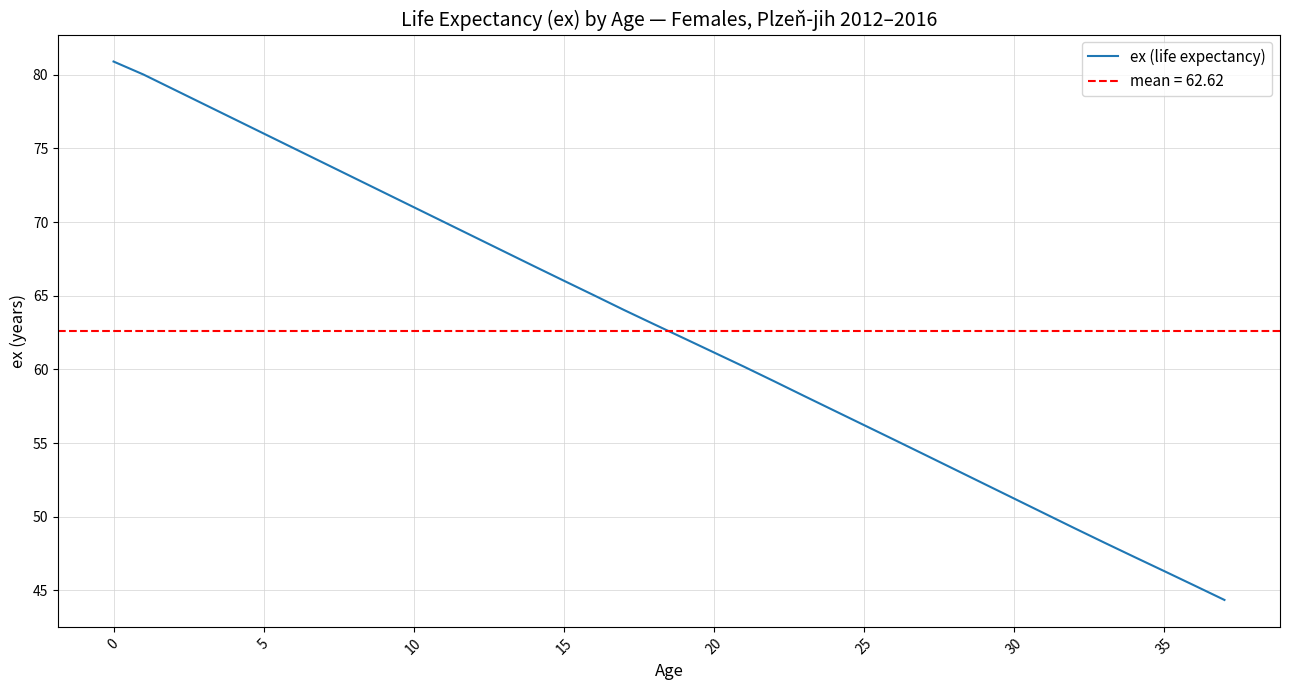

True or false: ex (life expectancy) has a value of 40.4 at 10.

False